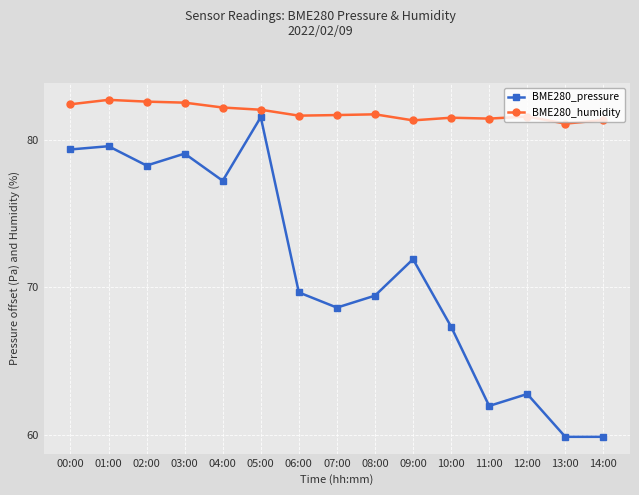

What is the minimum value for BME280_pressure?

59.9